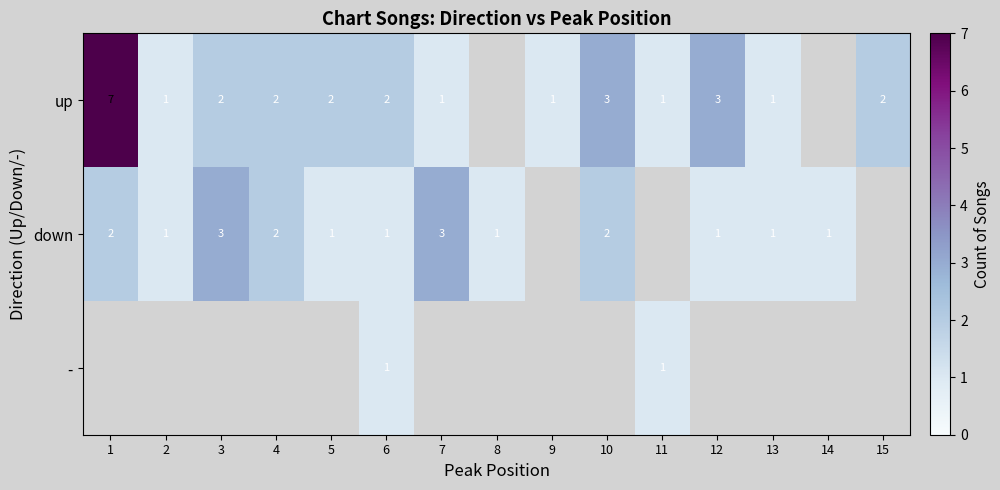

What is the sum of the up values at 9 and 10?

4